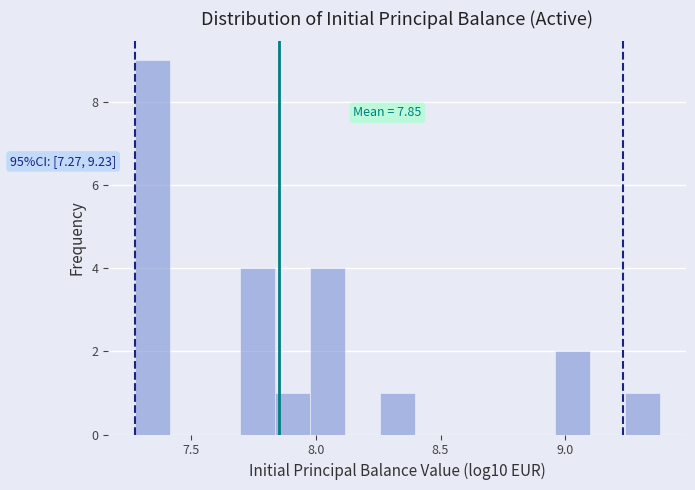

Around what value on the x-axis is the tallest bar? Give the approximate position of its centre, as read against the axis.

7.35